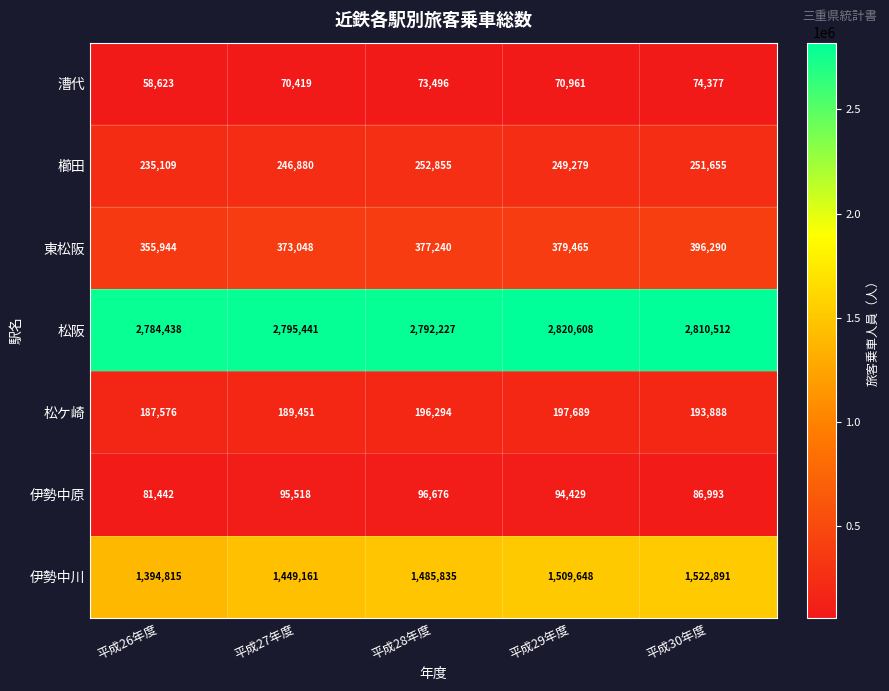

Rank the series by their maximum value, from lowest to highest.

漕代, 伊勢中原, 松ケ崎, 櫛田, 東松阪, 伊勢中川, 松阪